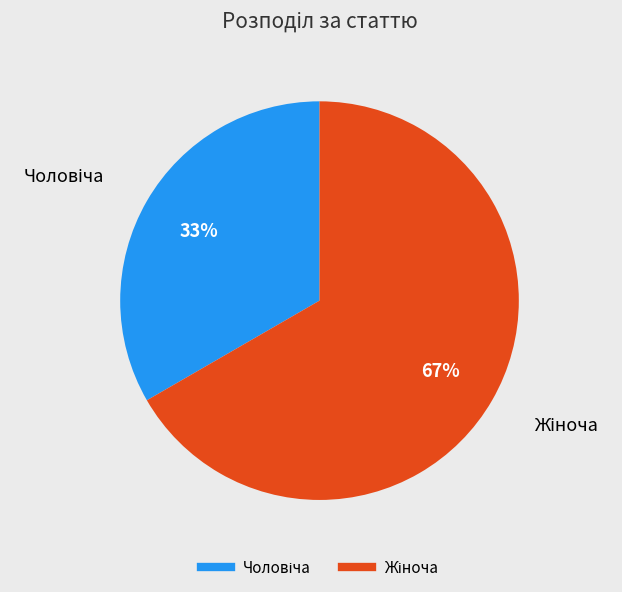

Does any single category account for the majority?

Yes